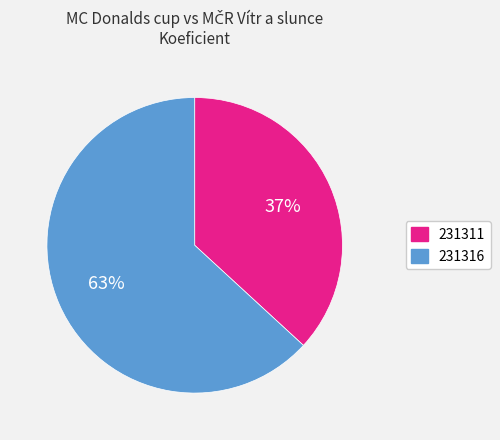

Which has a higher value, 231311 or 231316?

231316